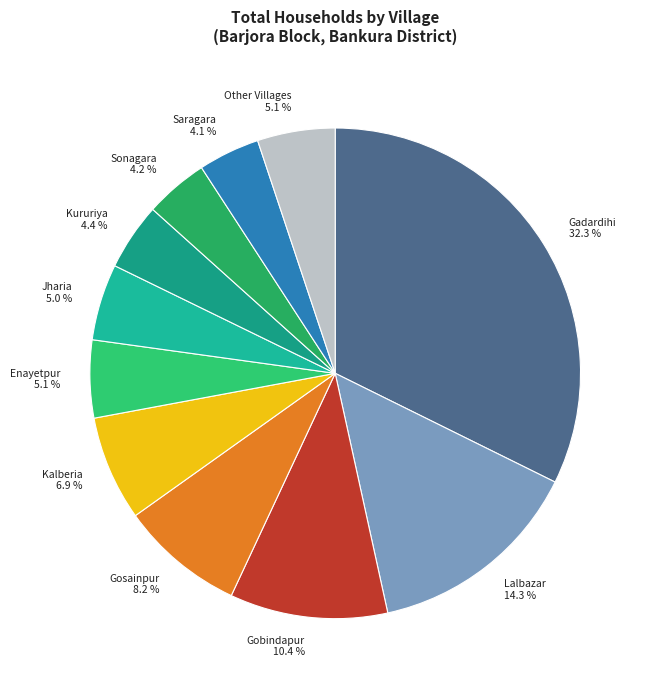

How many slices are in this pie chart?

11